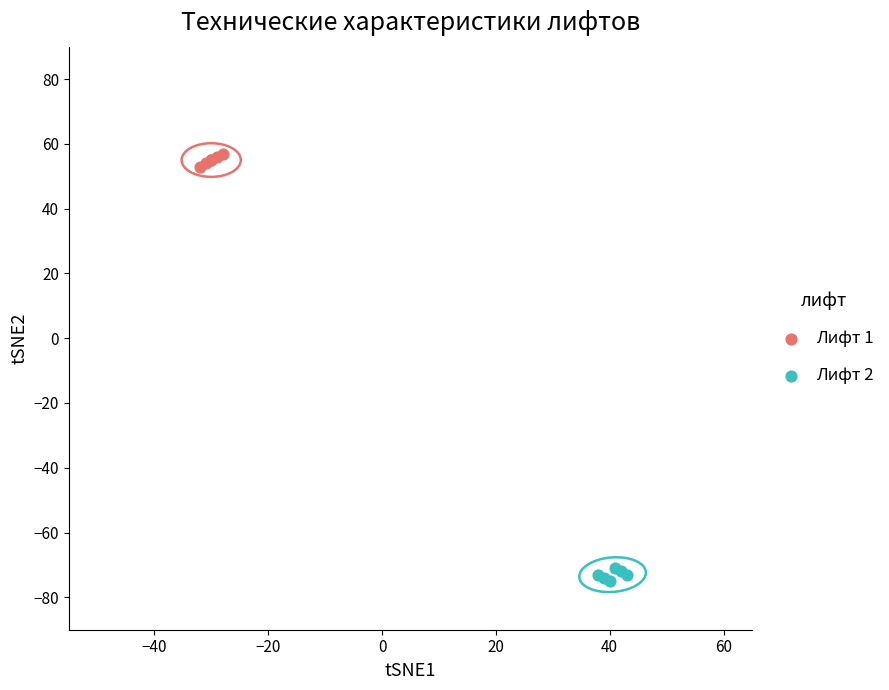

Which series contains the lowest Y value?

Лифт 2